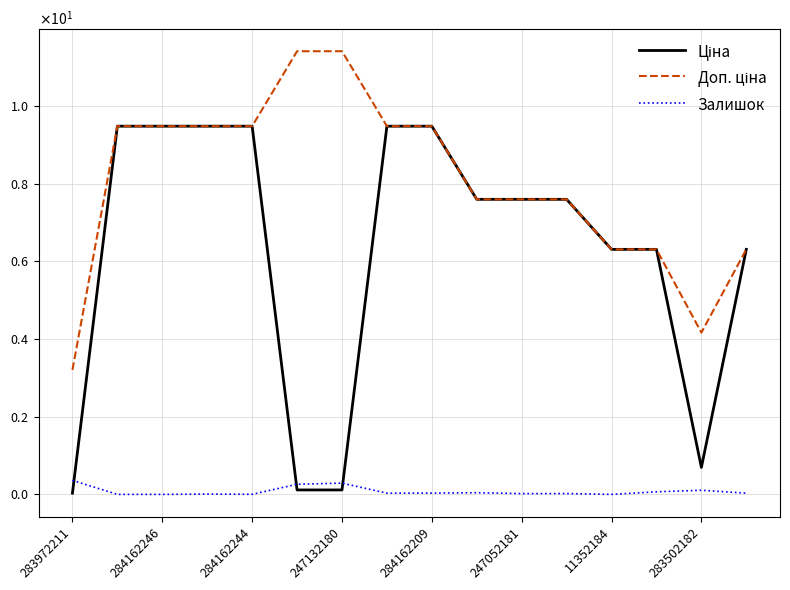

Is this an area chart (filled region under the line)?

No